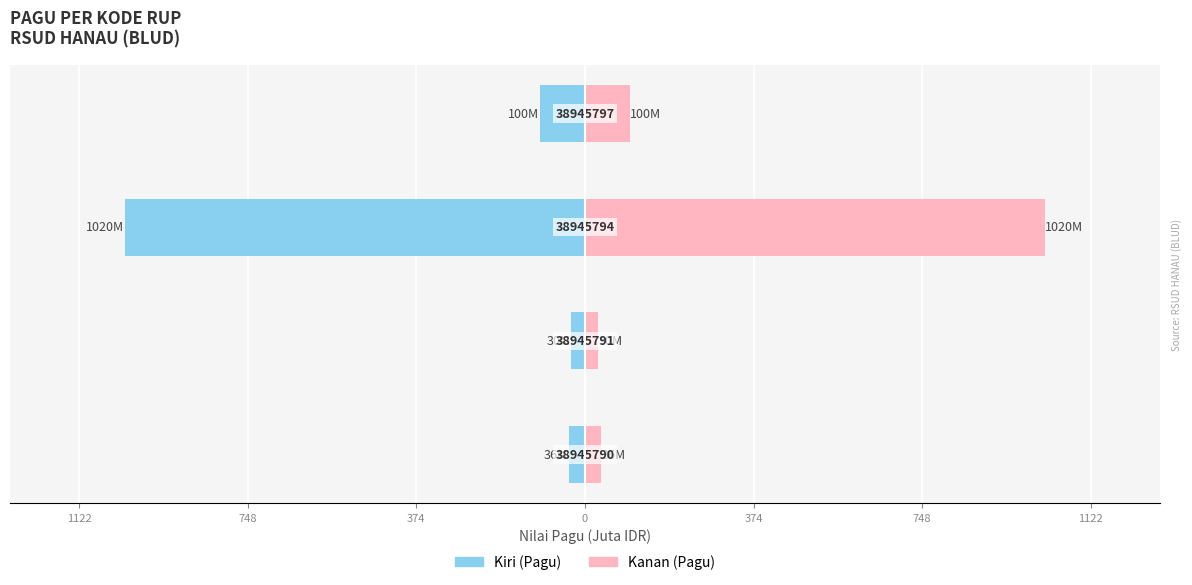

What is the difference between the highest and lowest values at 1122?

72